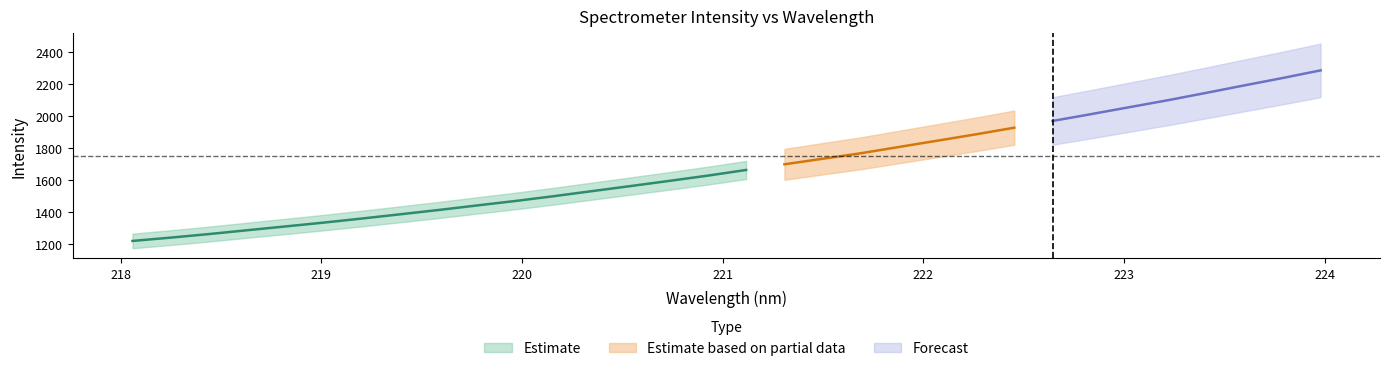

What is the value of the x point at the 8th from the left?

219.4